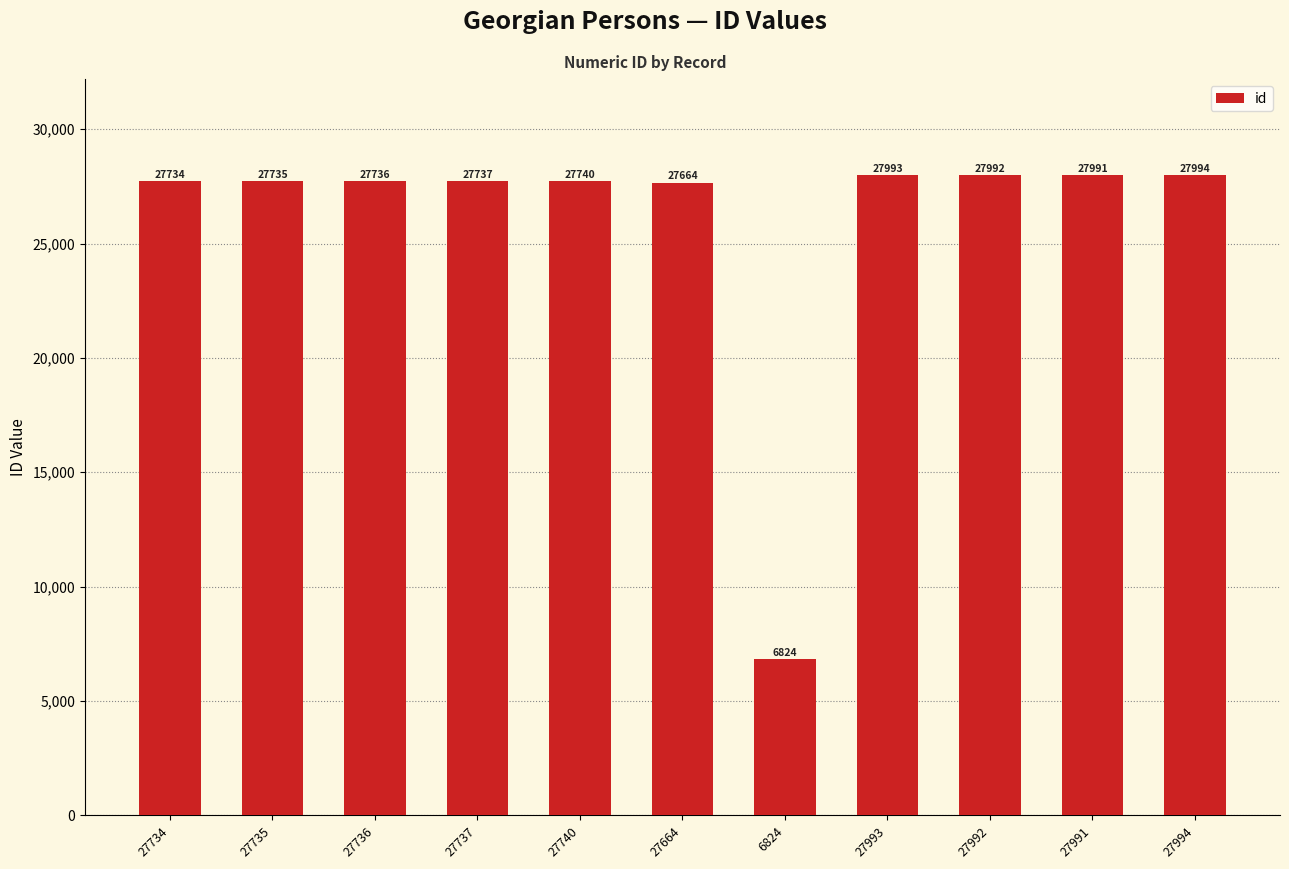

Reading left to right, extract all data points from this chart.

27734	27735	27736	27737	27740	27664	6824	27993	27992	27991	27994